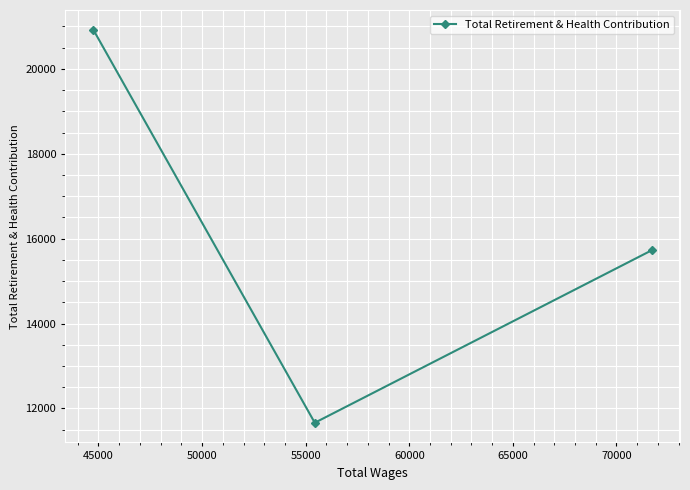

How many lines are shown in the chart?

1